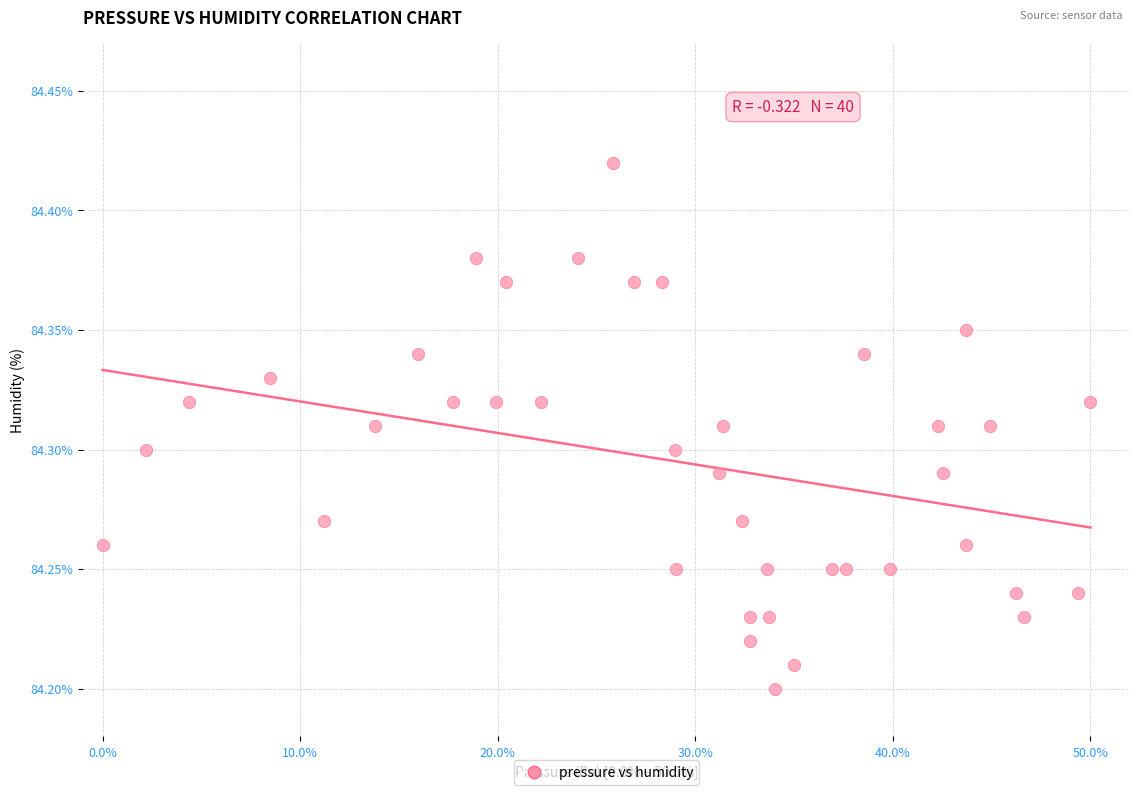

What is the range of X values (max minus min)?

50.0